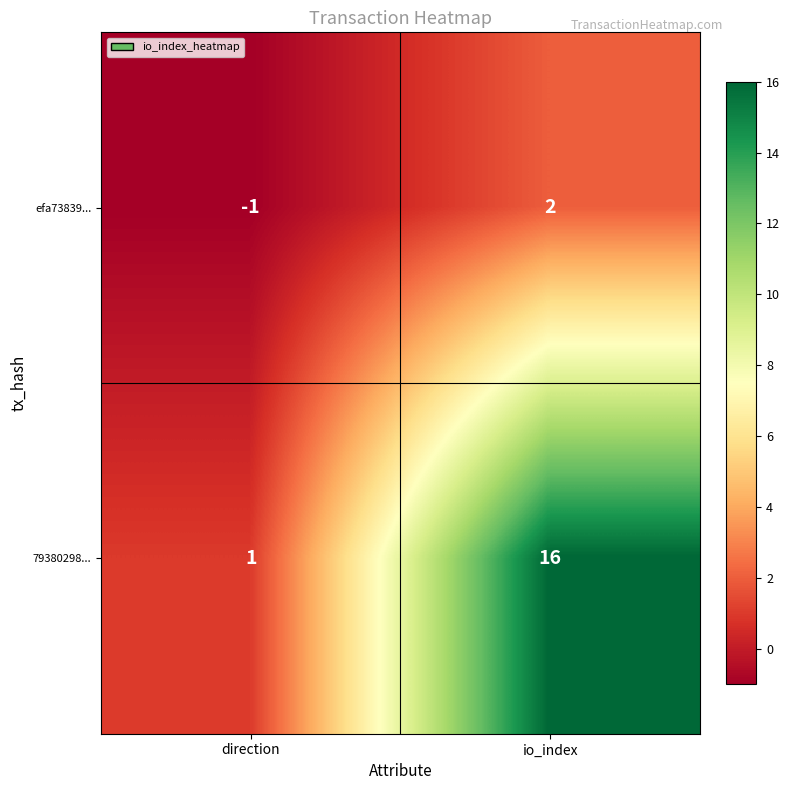

At which label does 79380298... reach its minimum?

direction